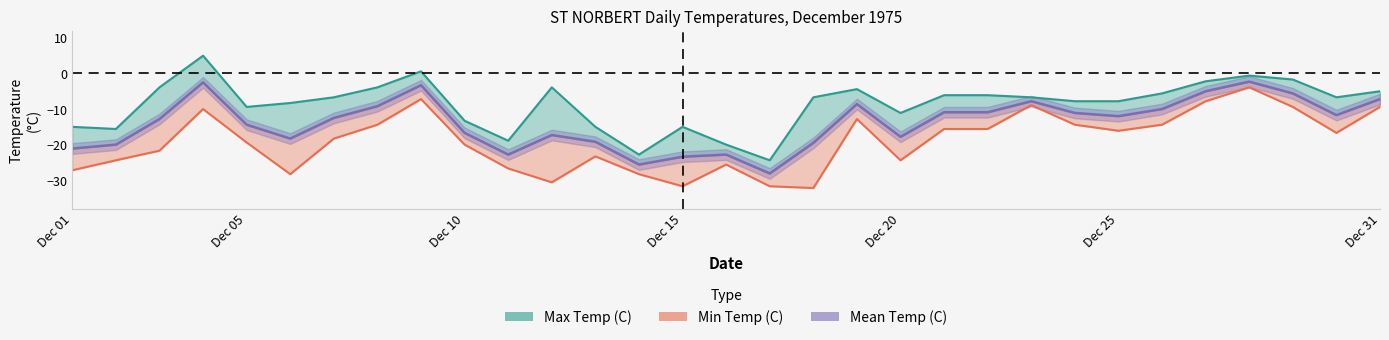

What is the sum of all Min Temp (C) values?

-590.4